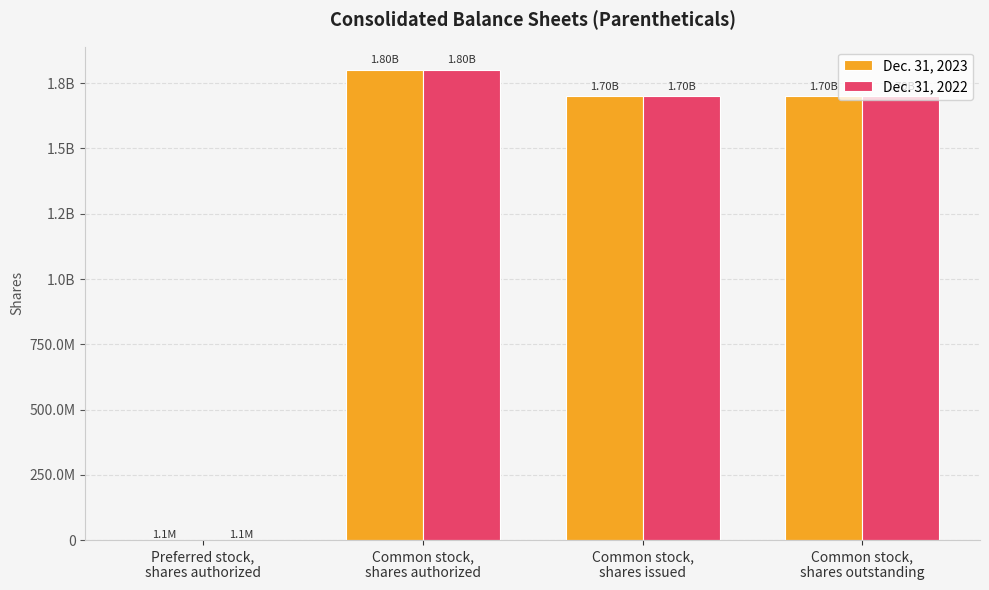

What is the difference between the maximum and minimum values in the Dec. 31, 2022 series?

1798900000